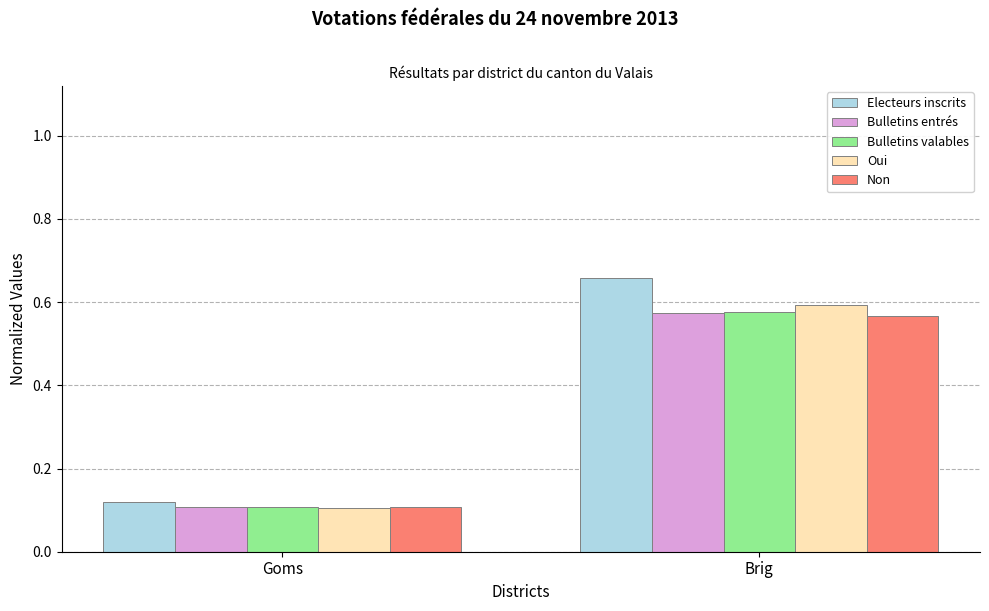

Which category has the highest value in the Bulletins valables series?

Brig